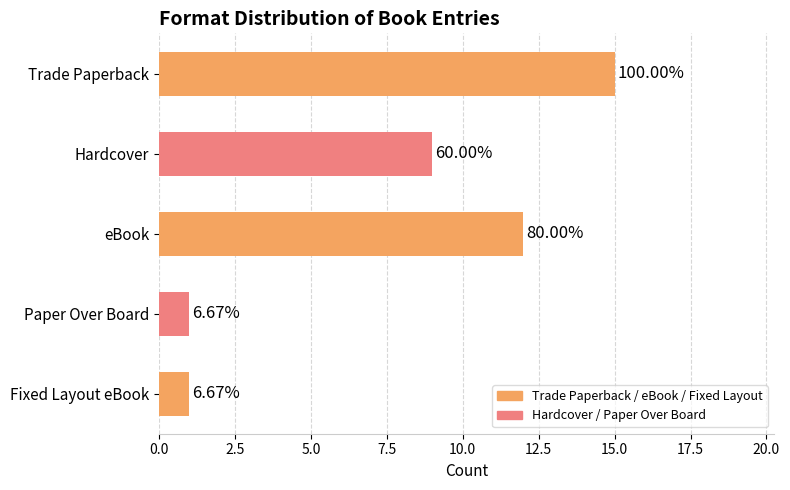

How many bars are there in total?

5